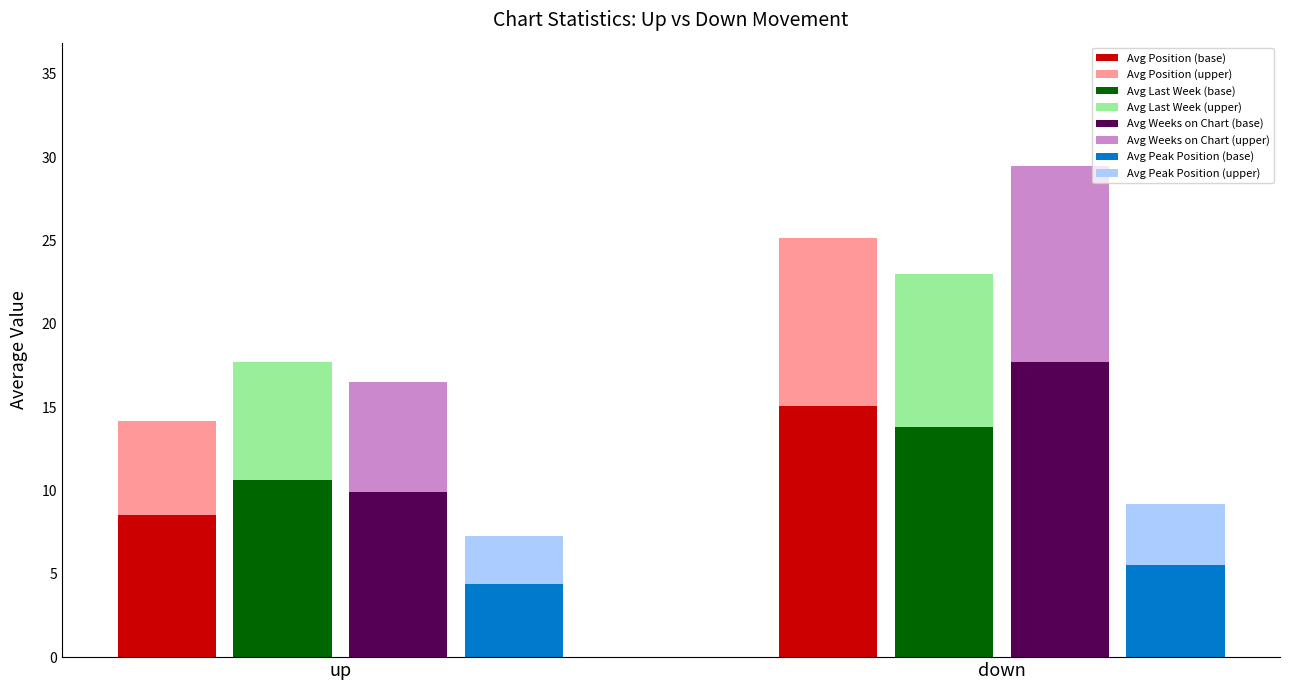

Which series has the largest total across all categories?

Avg Weeks on Chart